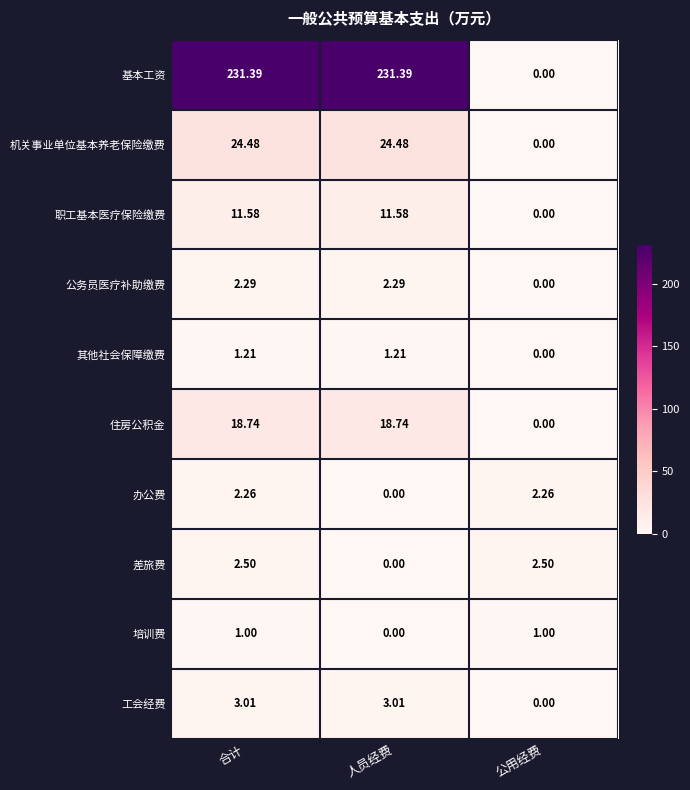

Where does the 机关事业单位基本养老保险缴费 series first go above 24?

合计